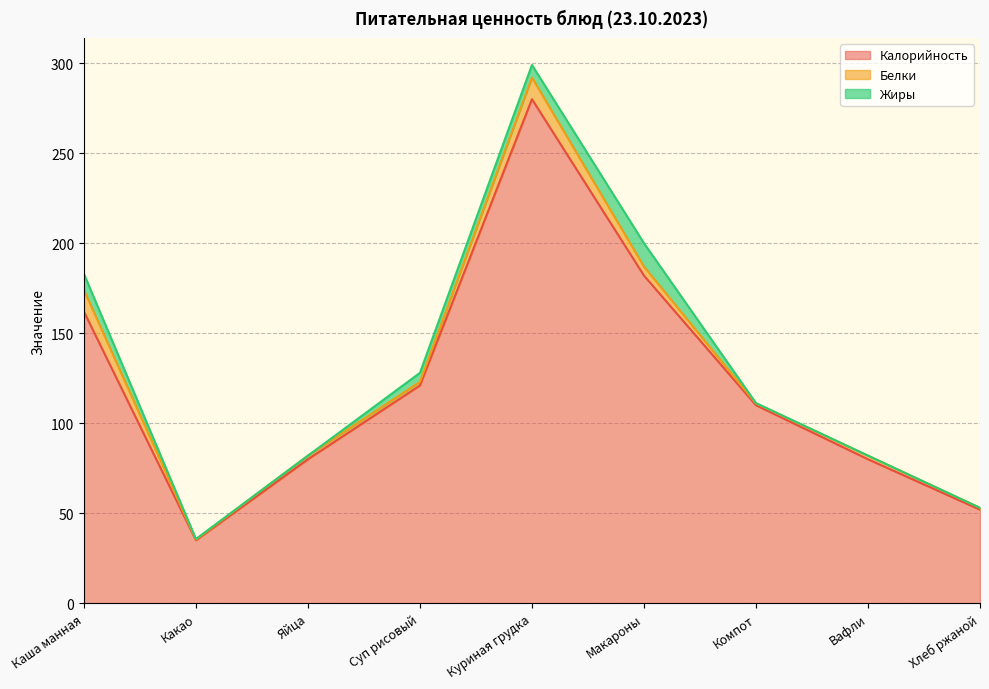

True or false: Калорийность and Белки cross at least once.

False